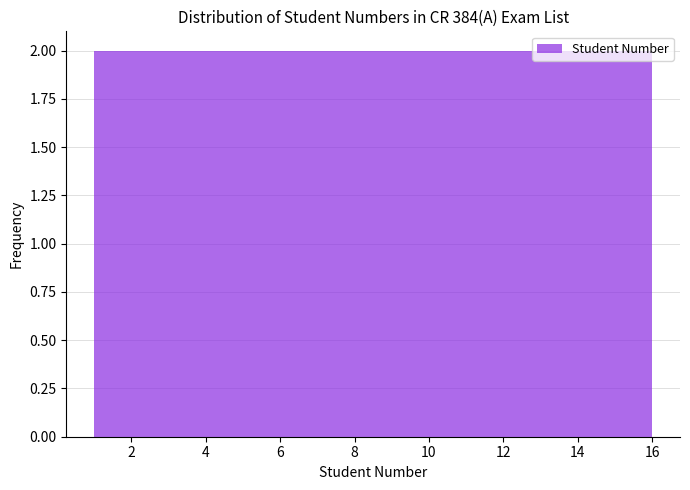

Reading left to right, list every bar in this chart as the range it spans on the x-axis followed by its height. Neither the bar edges nor the heights are printed on the chart, so give them approximately, as read against the axes.

1.0 to 2.8: 2
2.8 to 4.8: 2
4.8 to 6.6: 2
6.6 to 8.6: 2
8.6 to 10.4: 2
10.4 to 12.2: 2
12.2 to 14.2: 2
14.2 to 16.0: 2